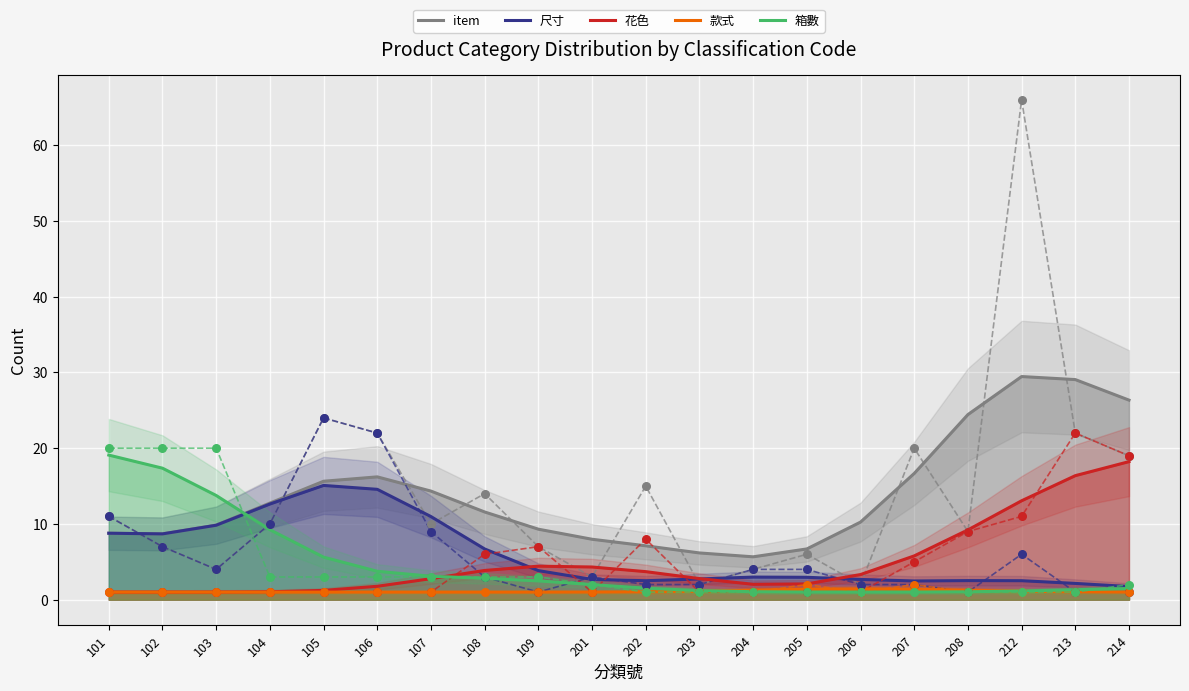

Which series has the largest Y range (max minus min)?

item